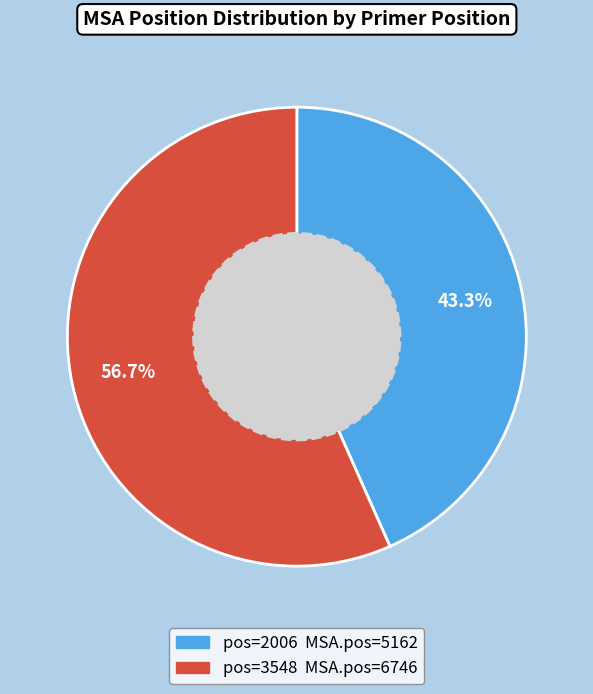

Does any single category account for the majority?

Yes